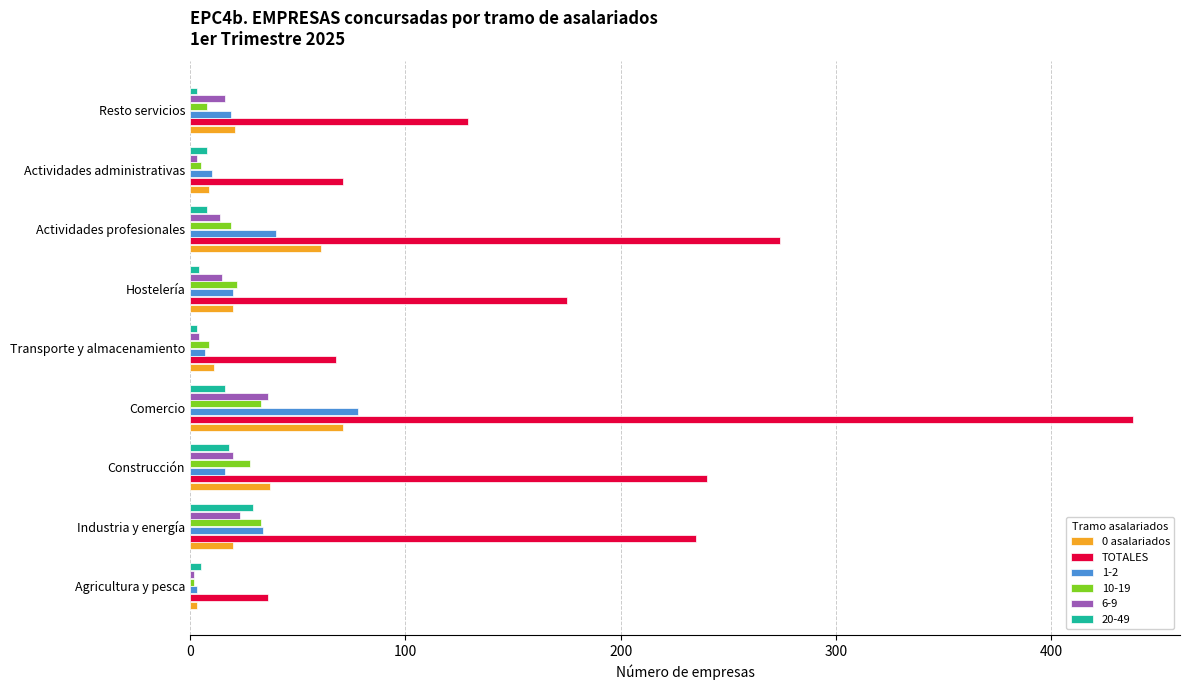

The value of 0 asalariados at Hostelería is 20. True or false?

True